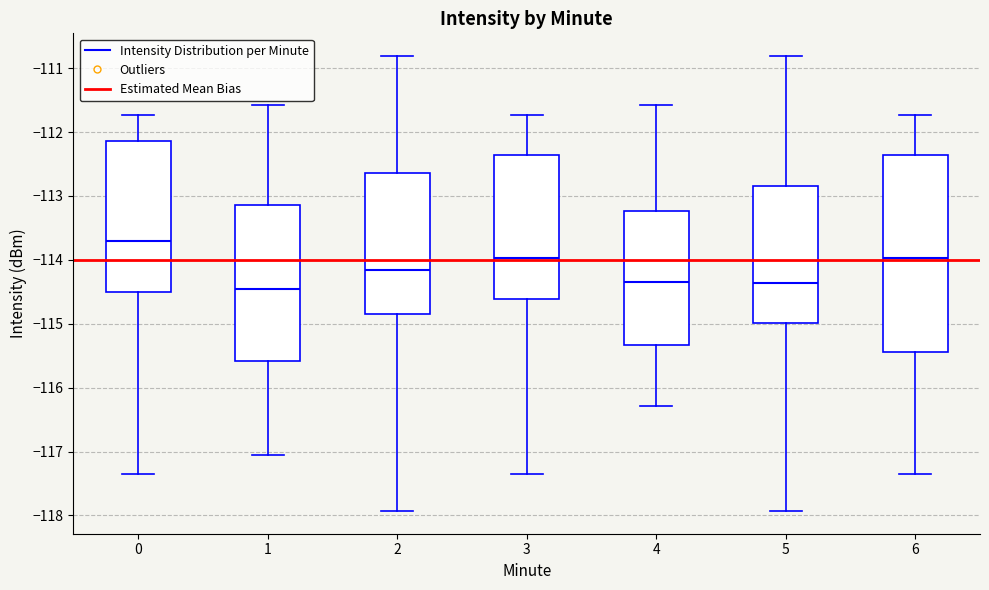

Reading left to right, read every box against the y-axis: the position of its median line, the range the box covers, and the ends of its whiskers. The values are not printed on the chart, so give them approximately, as read against the axis.

0: median -113.7, box -114.5 to -112.1, whiskers -117.3 to -111.7
1: median -114.4, box -115.6 to -113.1, whiskers -117.1 to -111.6
2: median -114.2, box -114.8 to -112.6, whiskers -117.9 to -110.8
3: median -114.0, box -114.6 to -112.4, whiskers -117.3 to -111.7
4: median -114.3, box -115.3 to -113.2, whiskers -116.3 to -111.6
5: median -114.4, box -115.0 to -112.8, whiskers -117.9 to -110.8
6: median -114.0, box -115.4 to -112.4, whiskers -117.3 to -111.7